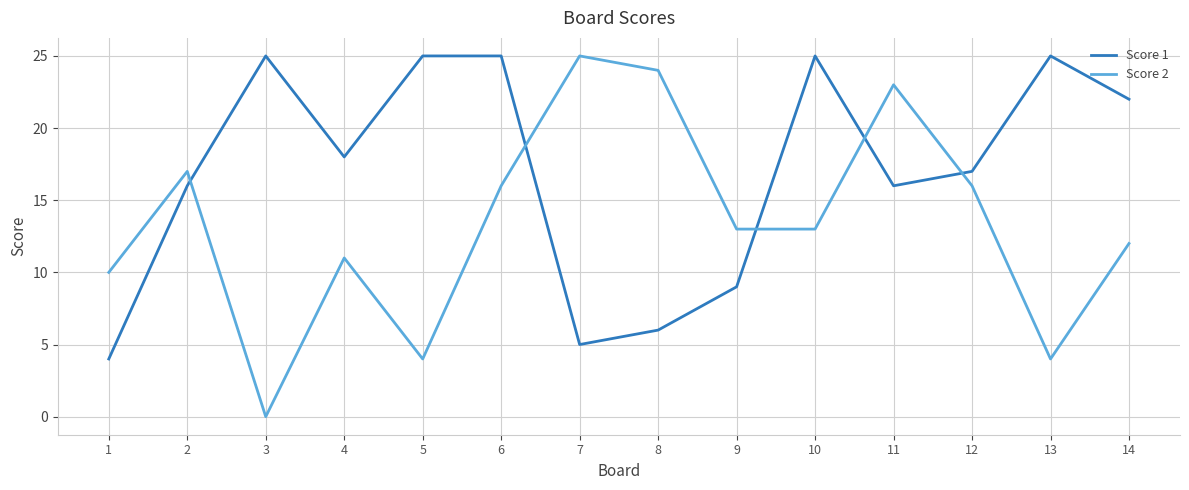

True or false: Score 1 and Score 2 intersect in this chart.

True